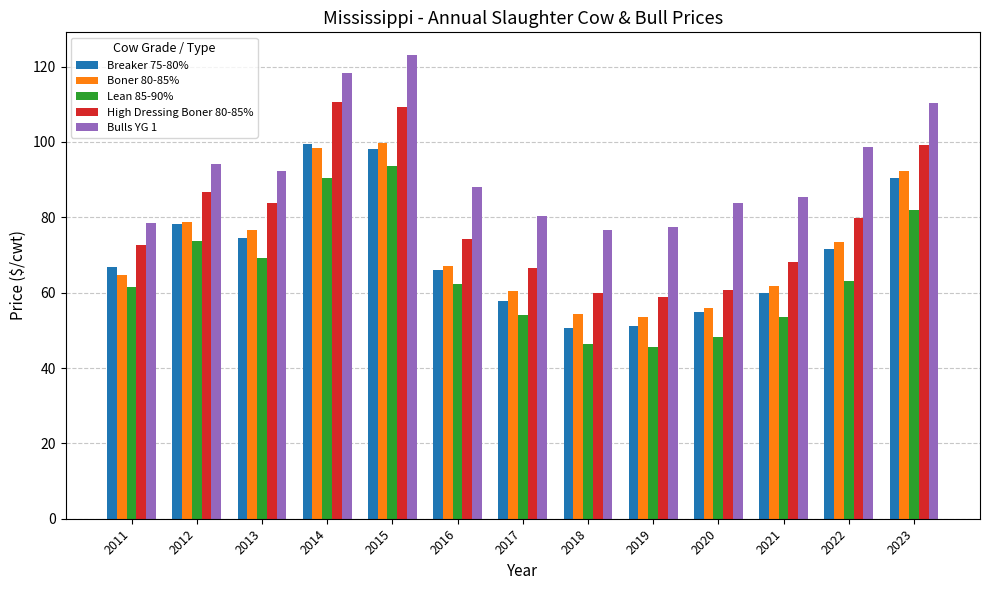

The Lean 85-90% series shows 39.1 at 2023. True or false?

False